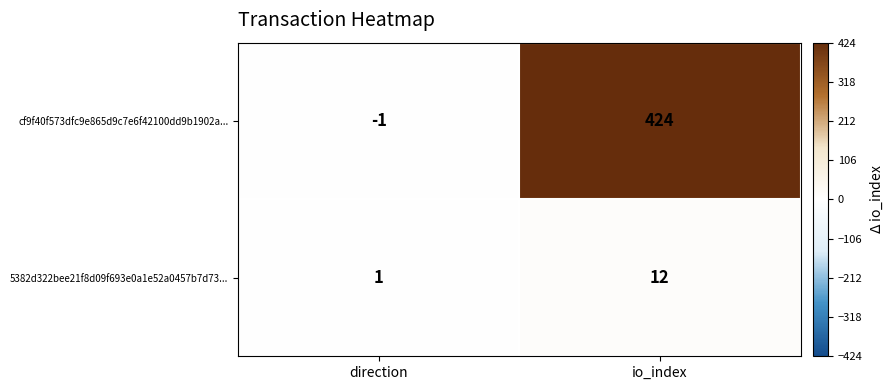

Which series has the largest total across all categories?

cf9f40f573dfc9e865d9c7e6f42100dd9b1902a...